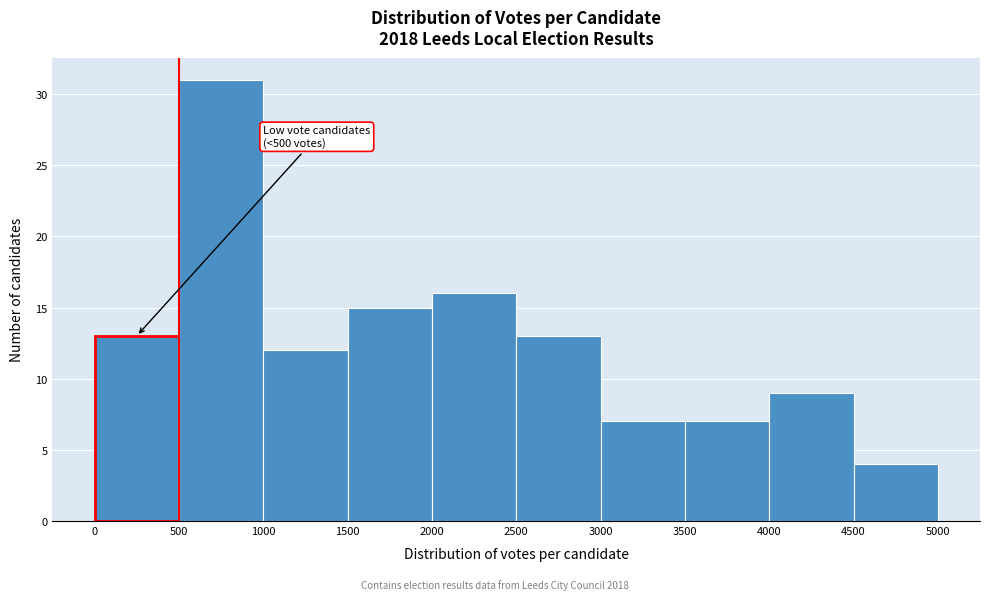

Which range on the x-axis has the tallest bar?

500 to 1000